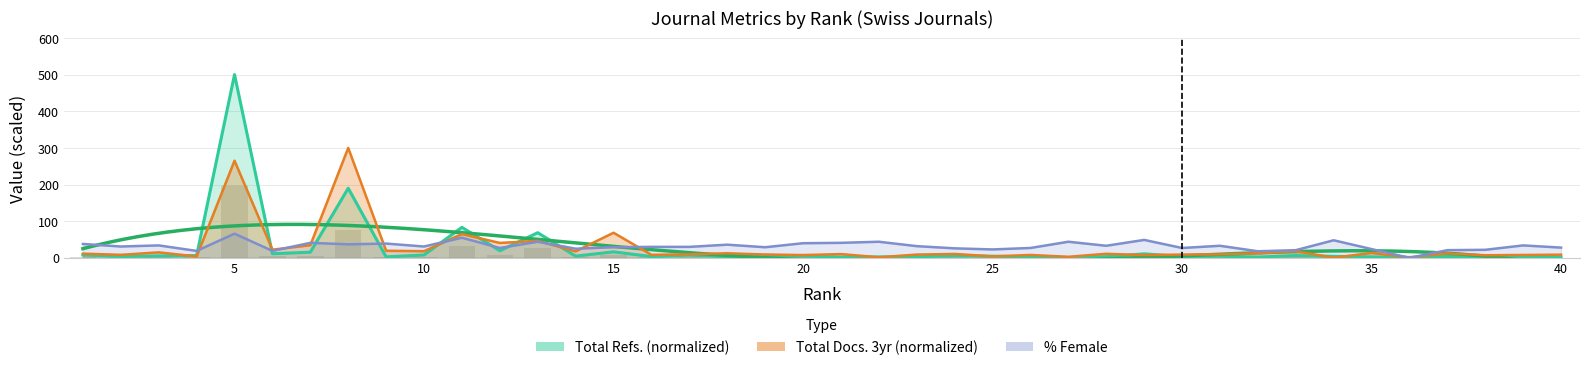

Reading right to left, extract all data points from this chart.

Total Refs.: 40=0.8	39=2.8	38=0.7	37=4.1	36=1.3	35=2.8	34=4.2	33=6.3	32=2.1	31=4.9	30=3.7	29=11.0	28=3.2	27=1.0	26=2.6	25=4.5	24=5.9	23=3.0	22=2.6	21=2.0	20=5.0	19=7.2	18=3.4	17=7.5	16=3.5	15=16.5	14=4.8	13=68.6	12=19.5	11=83.3	10=7.9	9=2.8	8=190.0	7=15.5	6=11.3	5=500.0	4=6.2	3=5.2	2=3.9	1=7.8
Total Docs. (3years): 40=8.7	39=7.9	38=7.1	37=12.1	36=1.2	35=13.3	34=0.7	33=17.9	32=12.7	31=9.6	30=9.0	29=7.5	28=11.1	27=2.9	26=7.9	25=4.1	24=10.7	23=9.0	22=1.6	21=10.3	20=7.6	19=9.1	18=12.5	17=9.6	16=8.3	15=68.6	14=17.8	13=46.4	12=40.7	11=64.9	10=18.2	9=19.4	8=300.0	7=34.5	6=22.3	5=265.1	4=3.8	3=15.0	2=8.3	1=11.5
%Female: 40=28.0	39=34.0	38=22.0	37=21.0	36=0.0	35=24.0	34=48.0	33=21.0	32=18.0	31=33.0	30=27.0	29=49.0	28=33.0	27=44.0	26=27.0	25=23.0	24=26.0	23=32.0	22=44.0	21=41.0	20=40.0	19=29.0	18=36.0	17=30.0	16=30.0	15=29.0	14=25.0	13=44.0	12=27.0	11=55.0	10=31.0	9=39.0	8=37.0	7=41.0	6=19.0	5=66.0	4=19.0	3=34.0	2=31.0	1=38.0